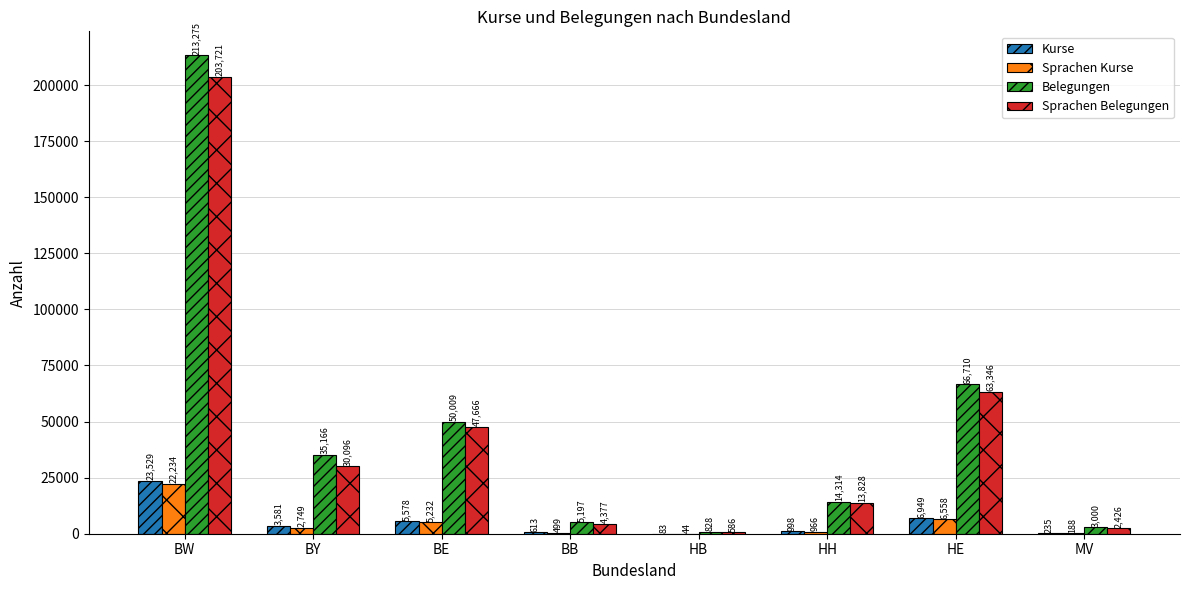

At which label does Sprachen Belegungen reach its peak?

BW